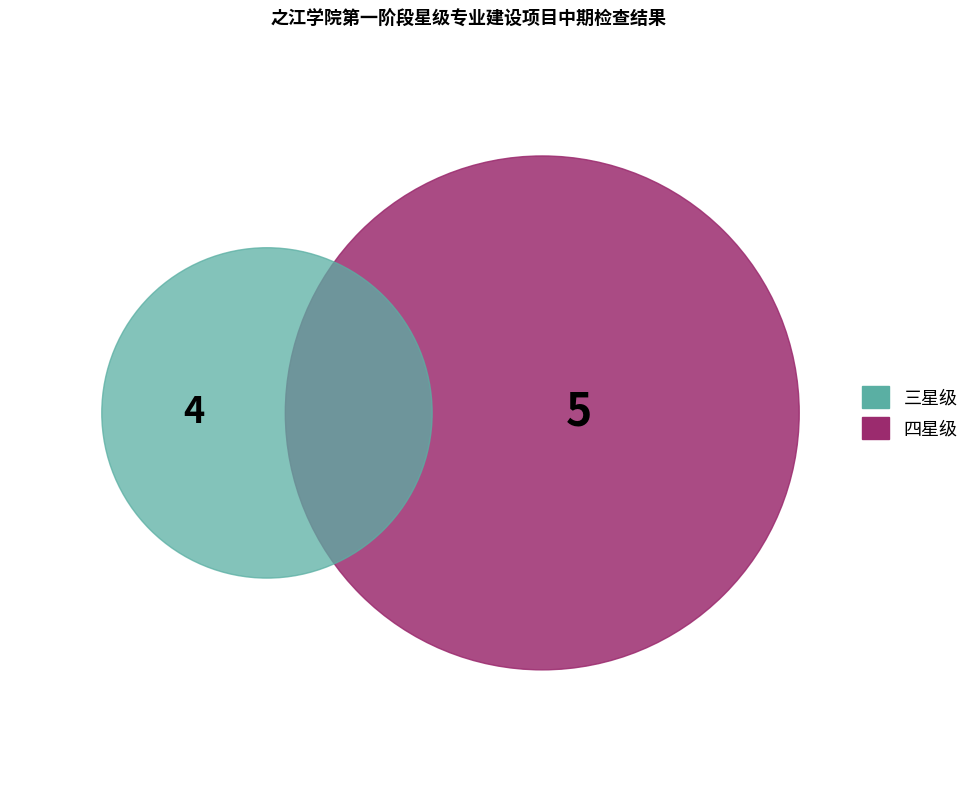

To the nearest percent, what is the difference between the 三星级 and 四星级 slice percentages?

11%